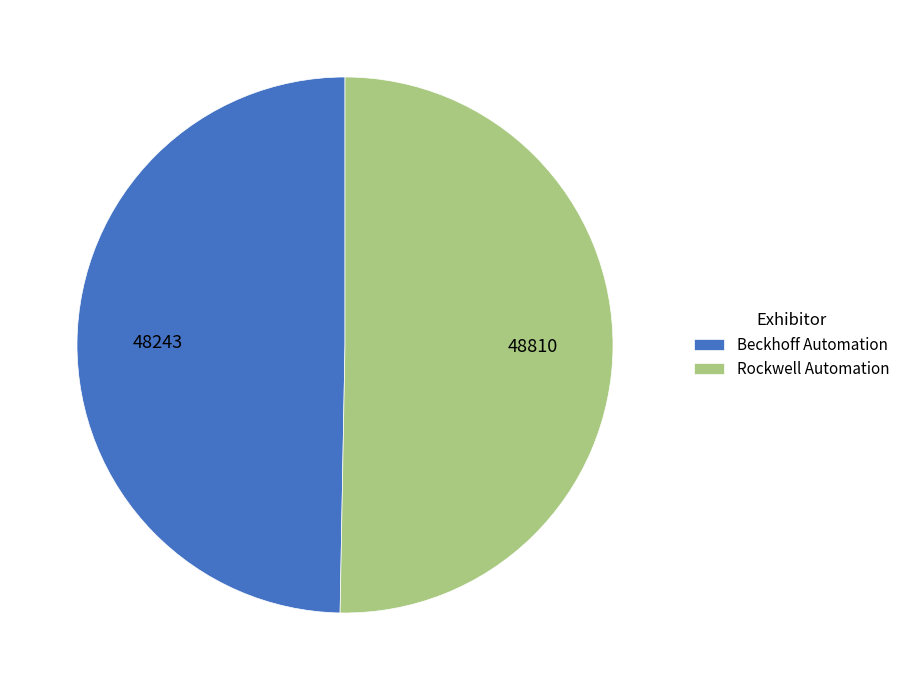

Combined, do Rockwell Automation and Beckhoff Automation account for over 50%?

Yes